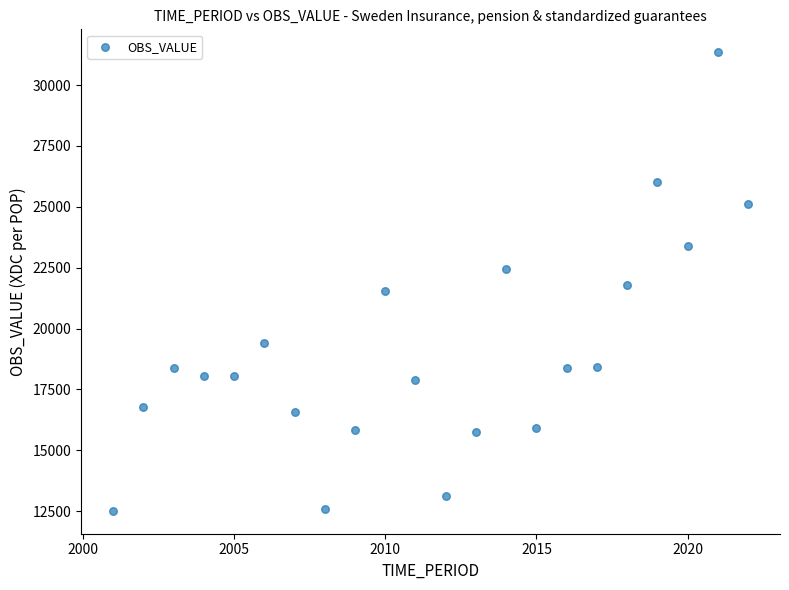

What is the range of X values (max minus min)?

21.0